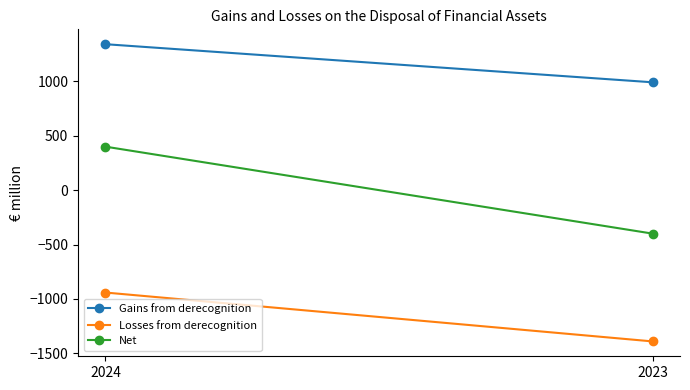

Reading right to left, list all the values displayed in this chart.

Gains from derecognition: 990	1340
Losses from derecognition: -1390	-941
Net: -400	399